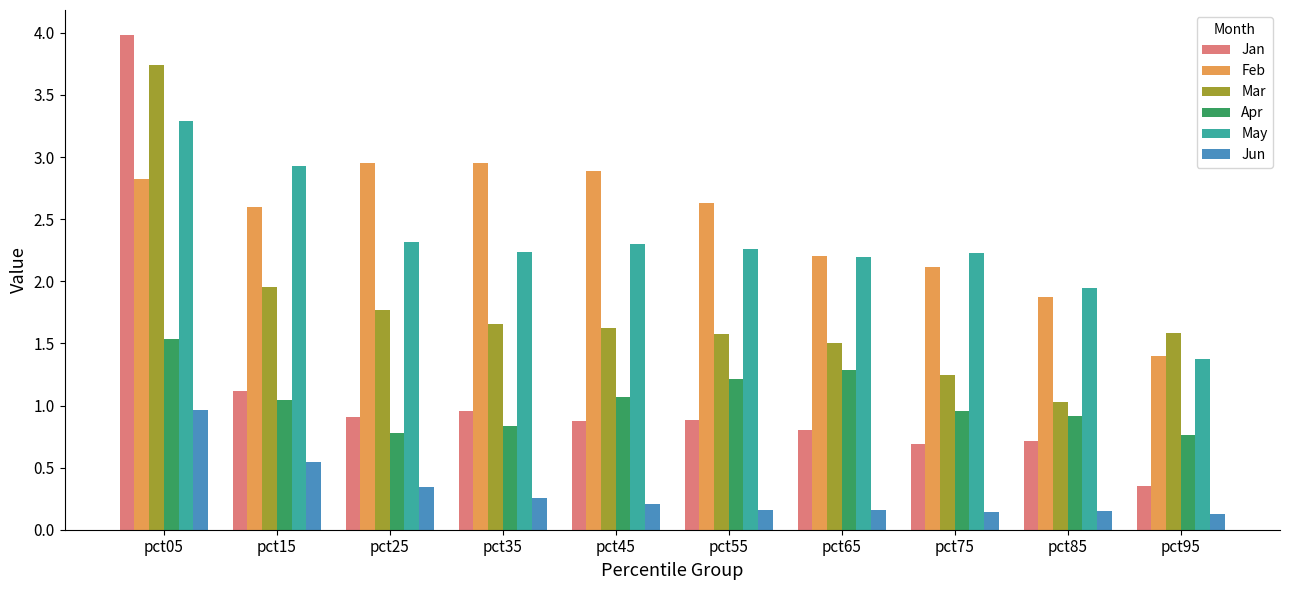

Is the value of Apr at pct65 greater than the value of May at pct25?

No